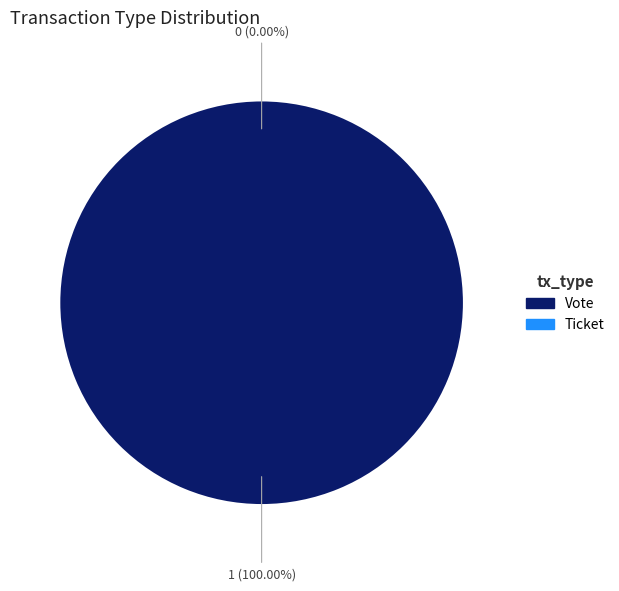

Combined, do Vote (io_index=1) and Ticket (io_index=0) account for over 50%?

Yes